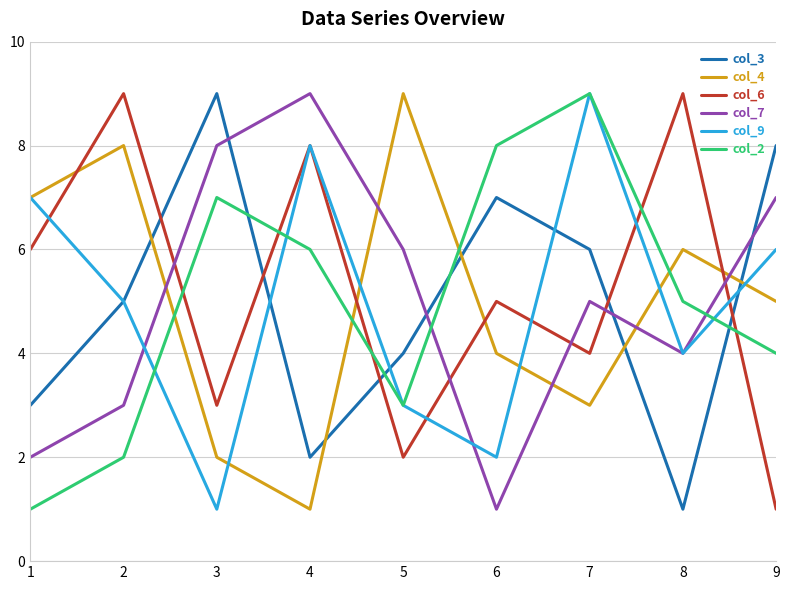

At which category is the sum across all series the highest?

7